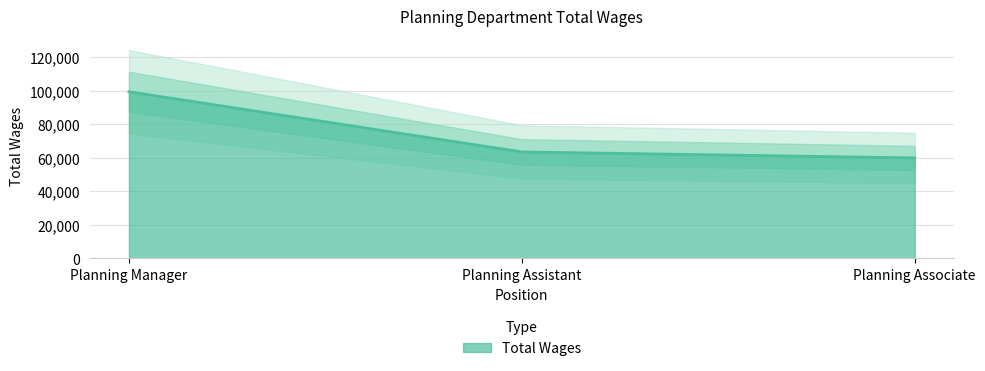

Between Planning Associate and Planning Manager, which is larger?

Planning Manager